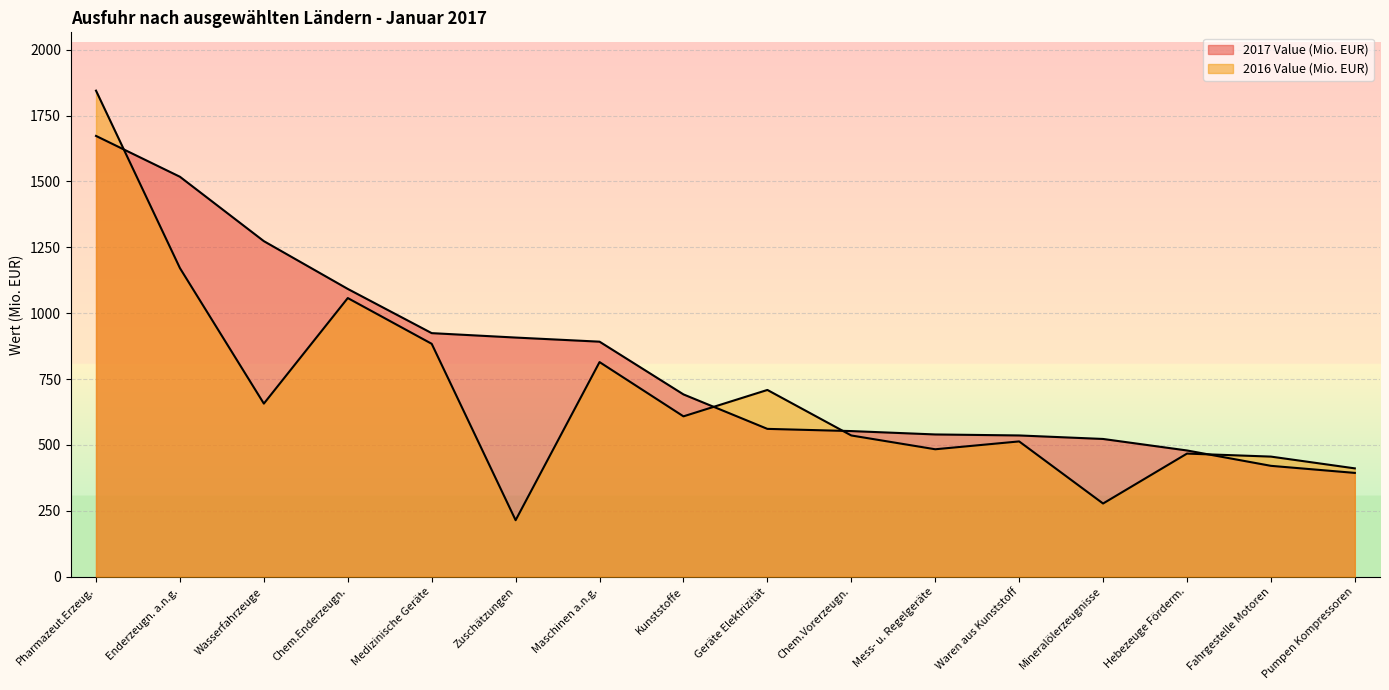

The 2016 Value (Mio. EUR) series shows 828.2 at Kunststoffe. True or false?

False